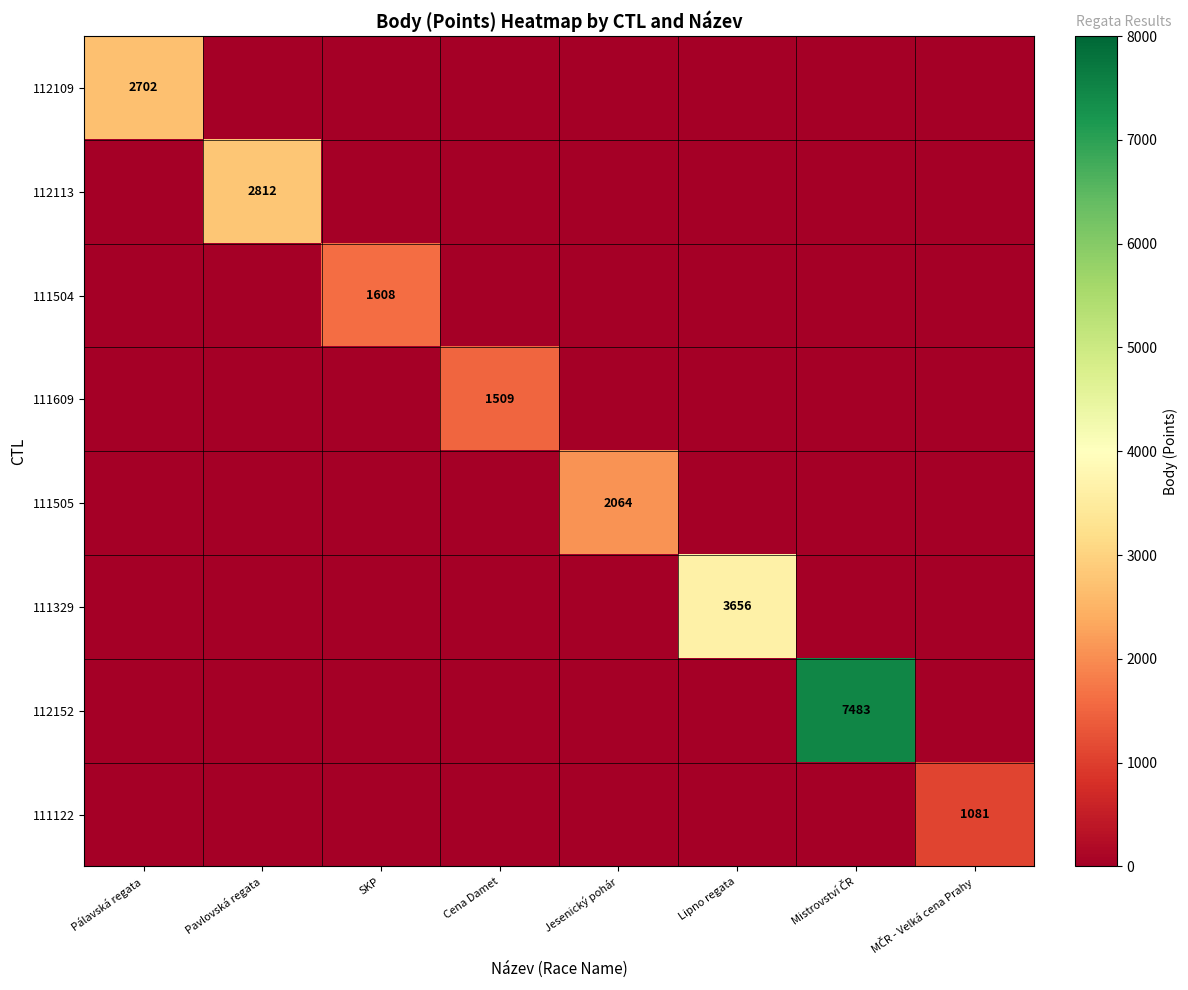

Which series has the largest total across all categories?

112152